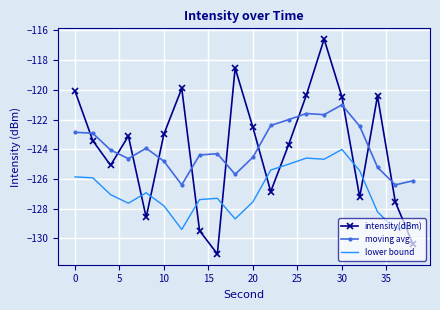

List the series in order of their peak value, highest first.

intensity(dBm), moving avg, lower bound